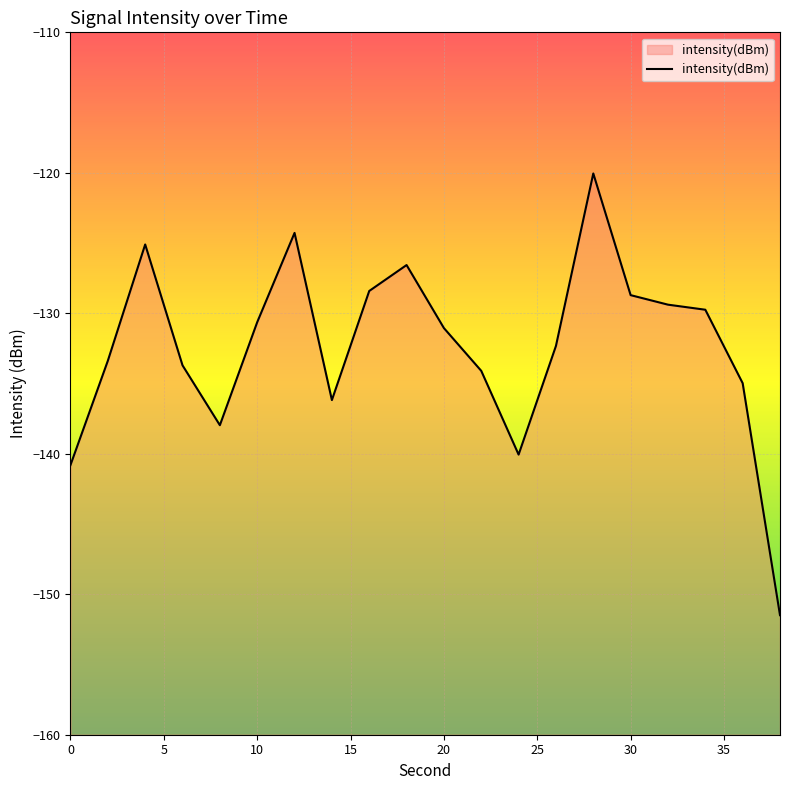

Reading right to left, list all the values displayed in this chart.

38=-151.5	36=-135.0	34=-129.7	32=-129.4	30=-128.7	28=-120.0	26=-132.3	24=-140.1	22=-134.1	20=-131.1	18=-126.6	16=-128.4	14=-136.2	12=-124.3	10=-130.6	8=-138.0	6=-133.7	4=-125.1	2=-133.4	0=-140.8